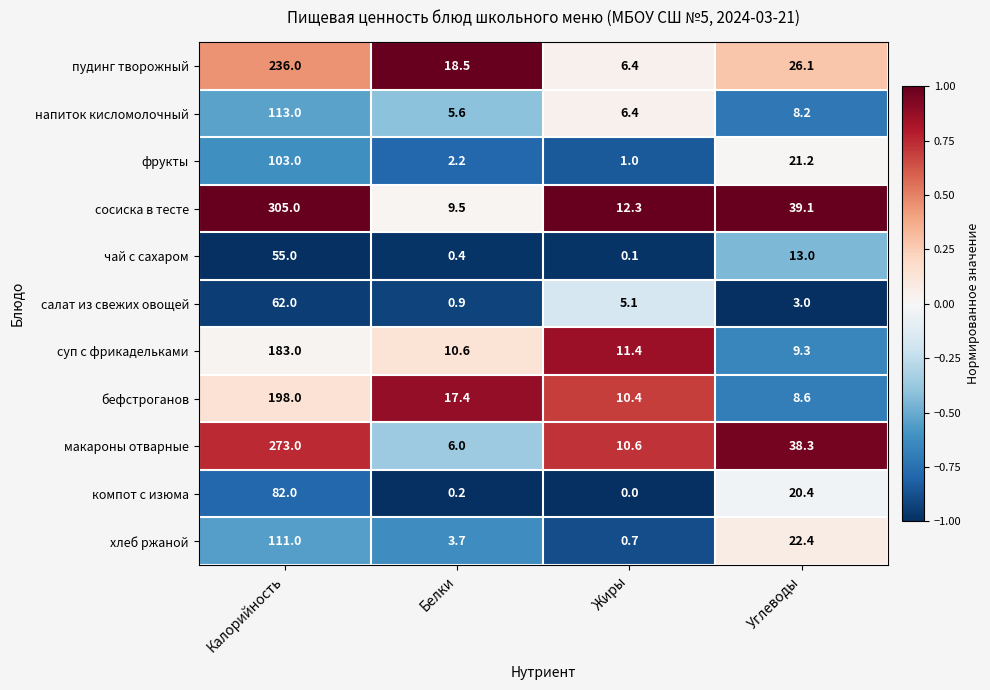

Count the number of categories in the chart.

4